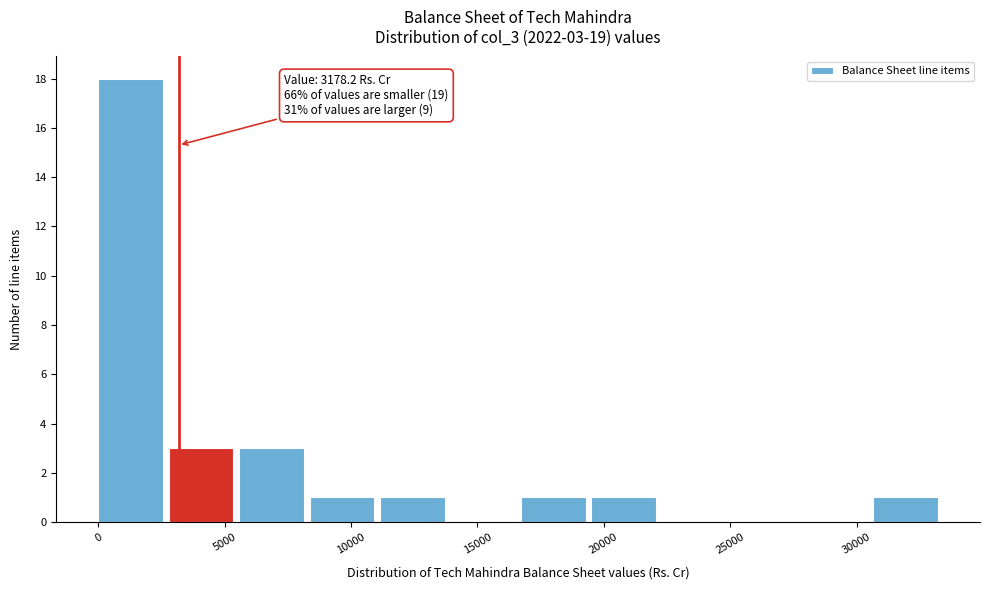

Over which range of the x-axis is the bar tallest?

0 to 3000